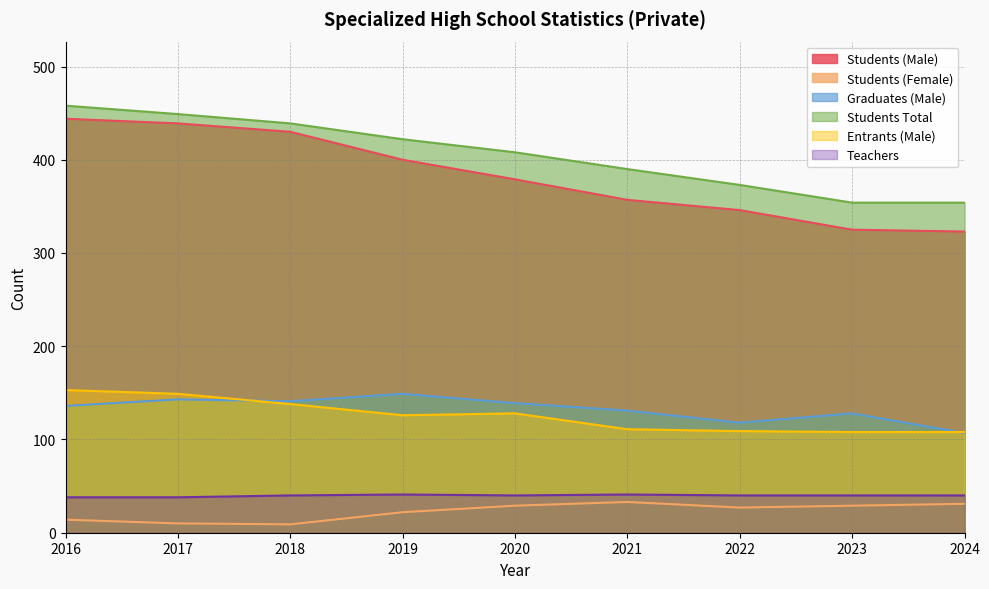

What is the difference between the highest and lowest values at 2022?

346